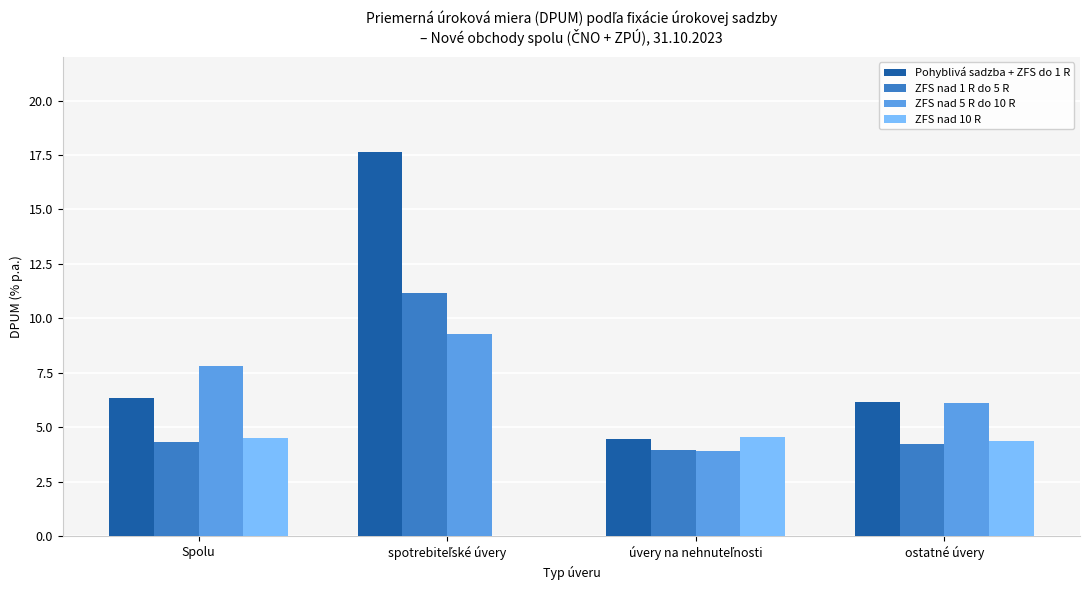

What are all the series names shown in the legend?

Pohyblivá sadzba + ZFS do 1 R, ZFS nad 1 R do 5 R, ZFS nad 5 R do 10 R, ZFS nad 10 R